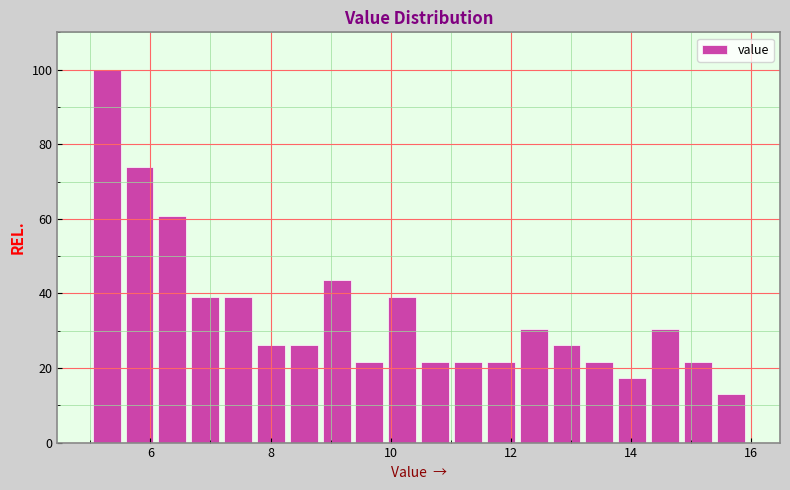

Around what value on the x-axis is the tallest bar? Give the approximate position of its centre, as read against the axis.

5.2